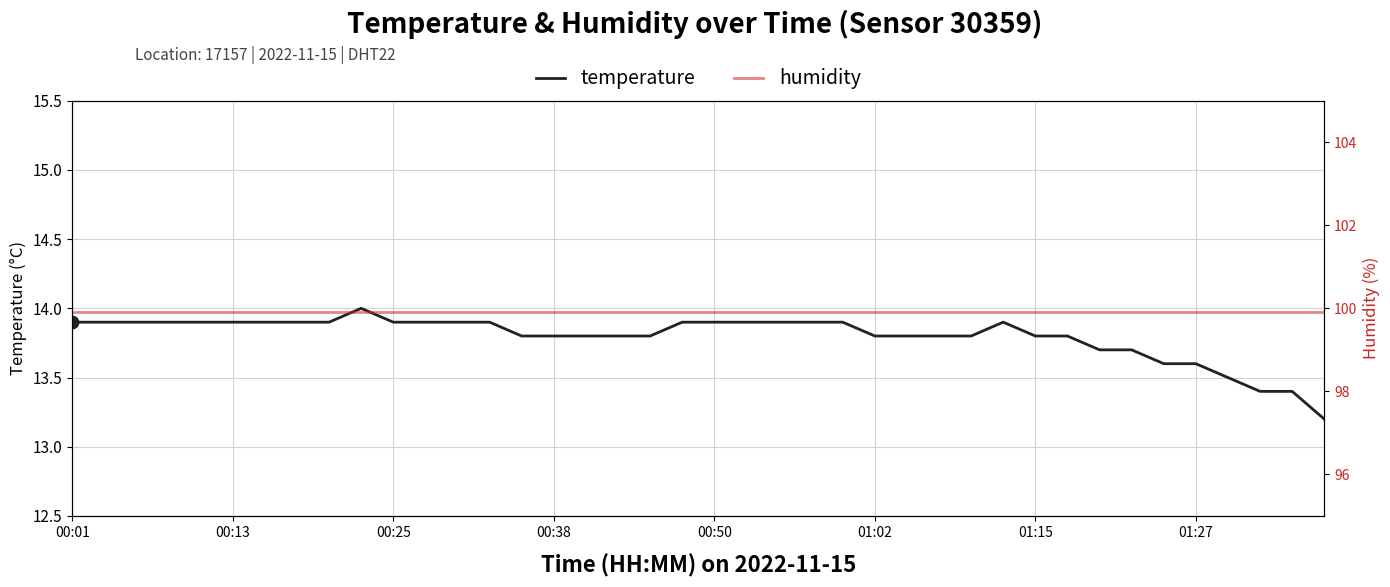

Which series reaches the minimum Y coordinate?

temperature